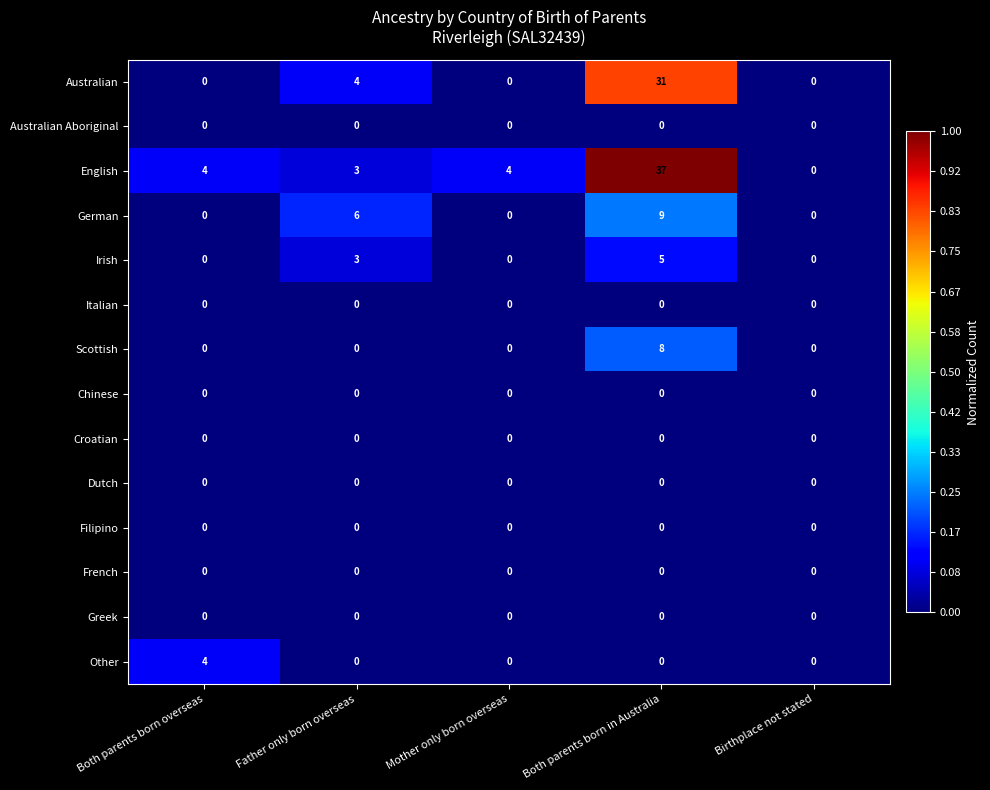

What is the sum of all Irish values?

8